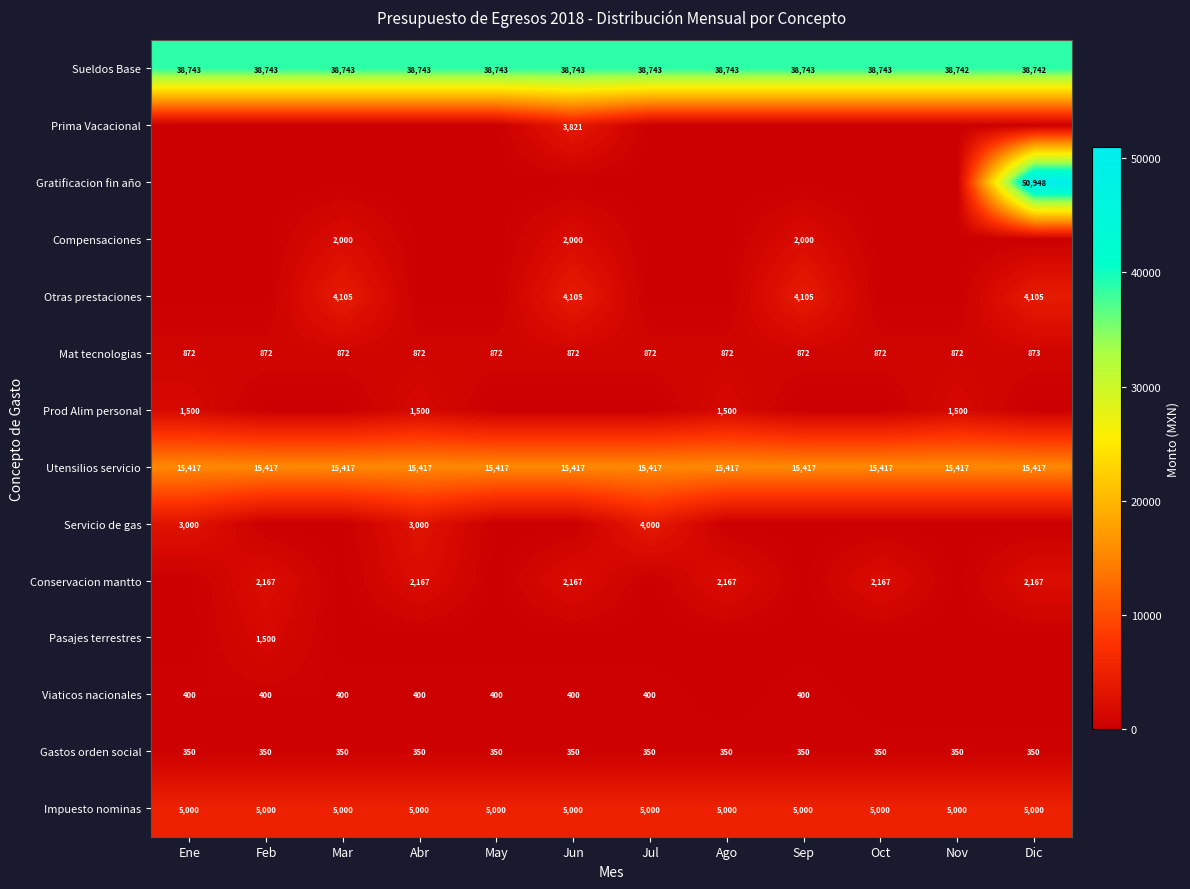

What is the sum of all Gastos orden social values?

4200